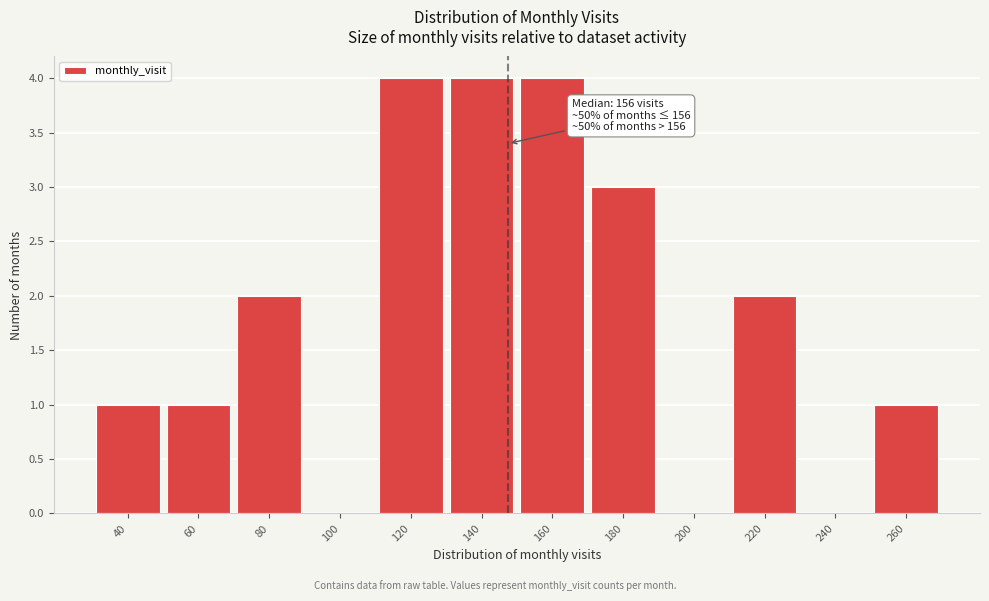

Reading right to left, list all the values displayed in this chart.

260=1	240=0	220=2	200=0	180=3	160=4	140=4	120=4	100=0	80=2	60=1	40=1